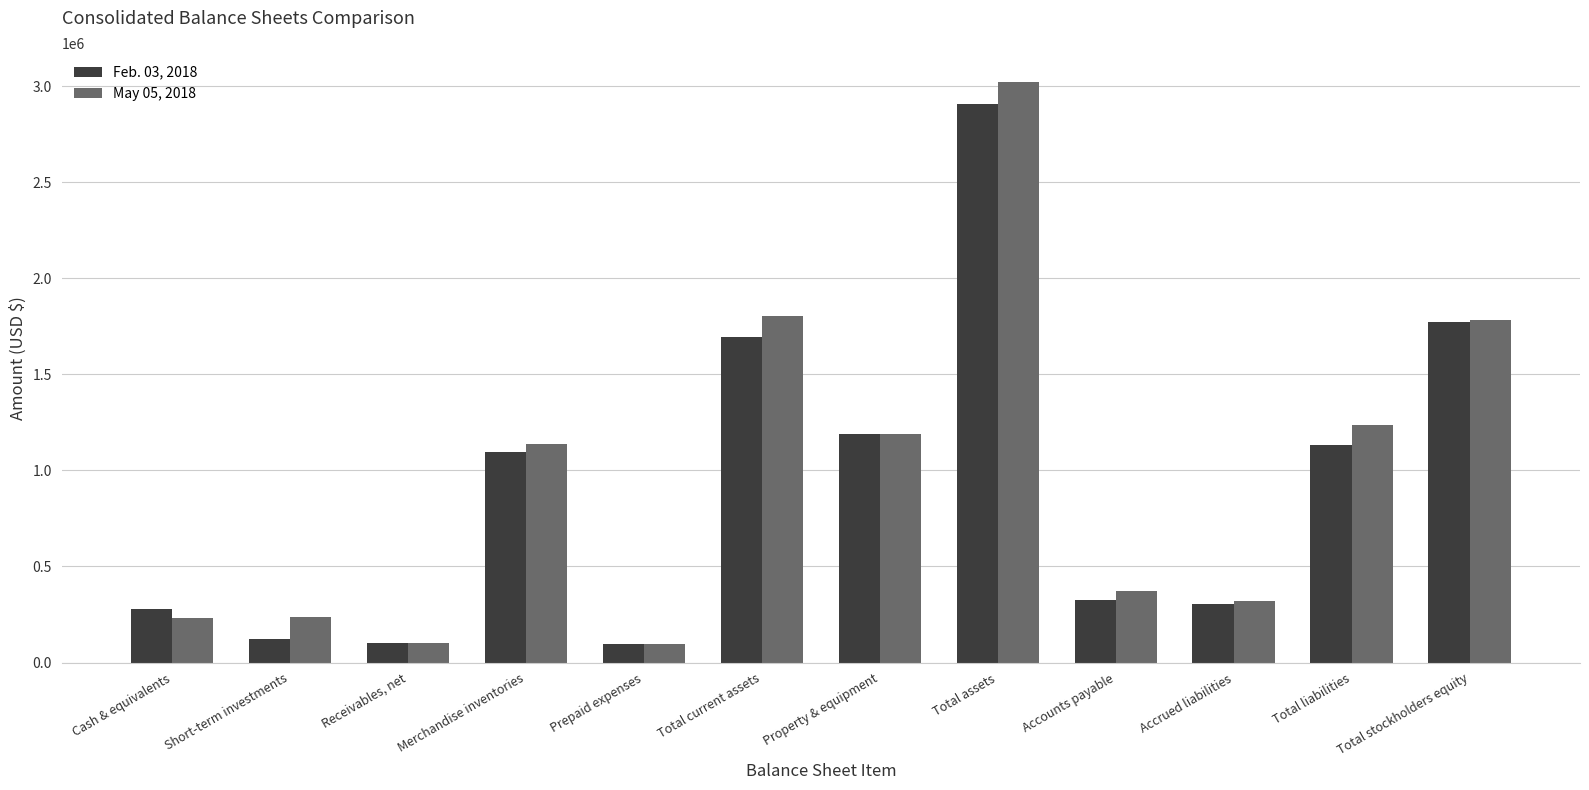

At how many categories does at least one series exceed 692703?

6